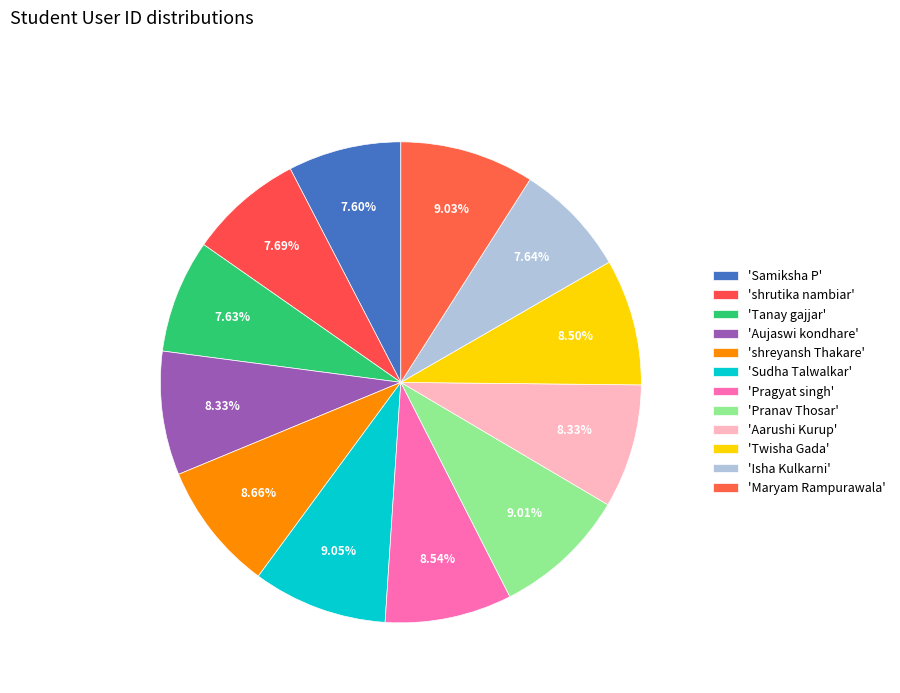

Which category has the smallest portion of the pie?

Samiksha P